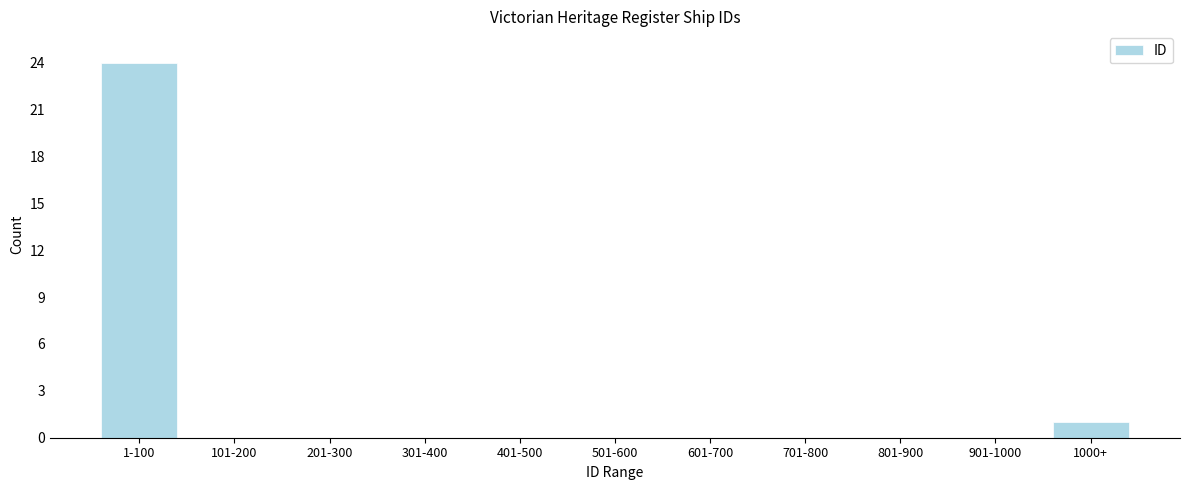

Reading left to right, list all the values displayed in this chart.

1-100=24	101-200=0	201-300=0	301-400=0	401-500=0	501-600=0	601-700=0	701-800=0	801-900=0	901-1000=0	1000+=1